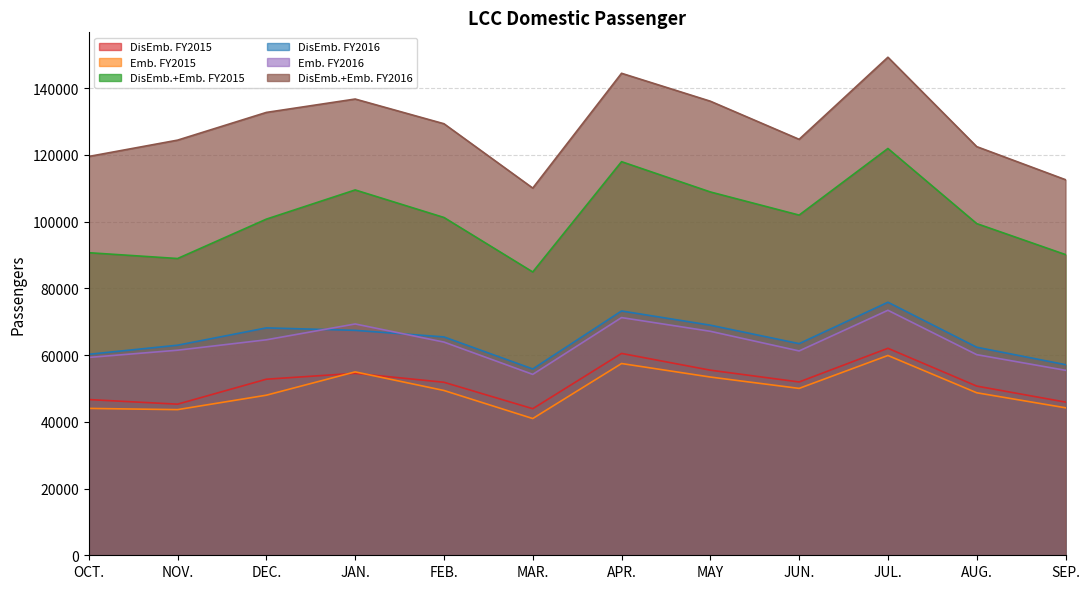

Which category has the highest value in the Emb. FY2015 series?

JUL.